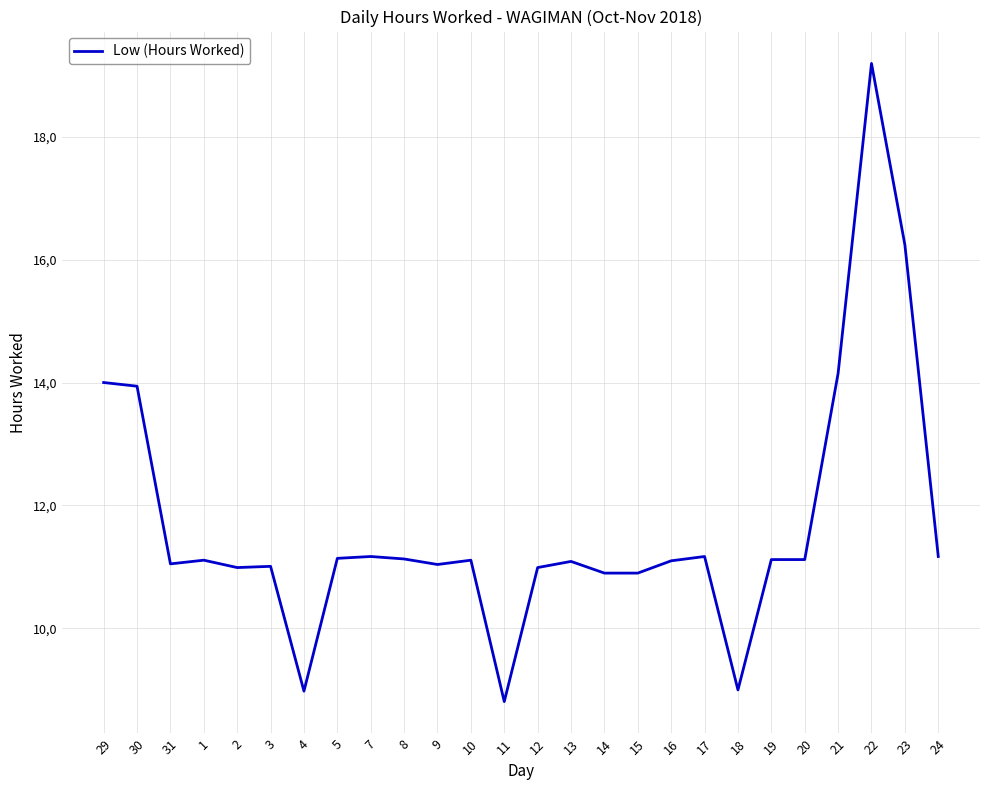

Is this an area chart (filled region under the line)?

No